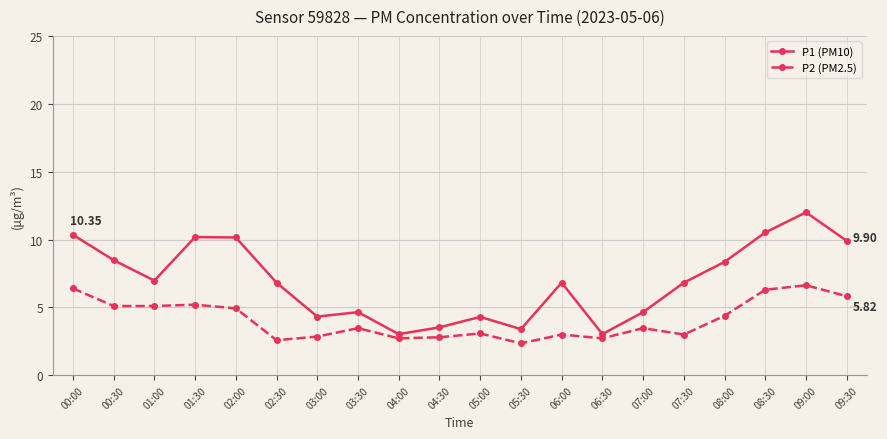

What is the difference between the maximum and minimum values in the P2 (PM2.5) series?

4.3